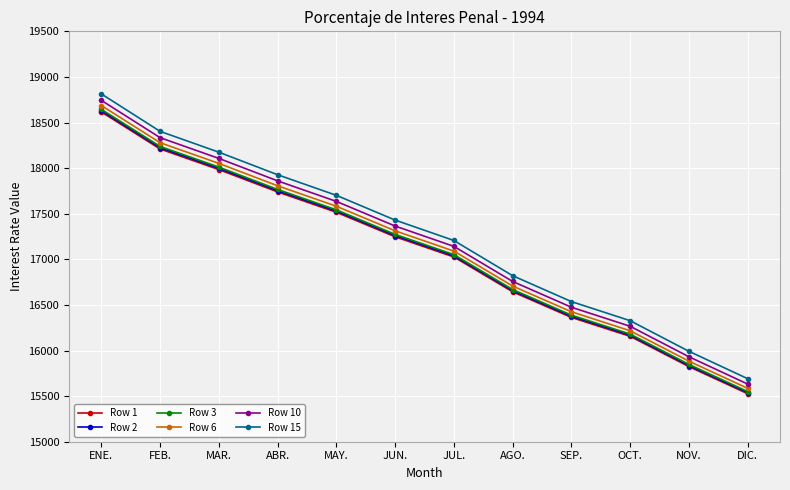

At which category is the sum across all series the highest?

ENE.